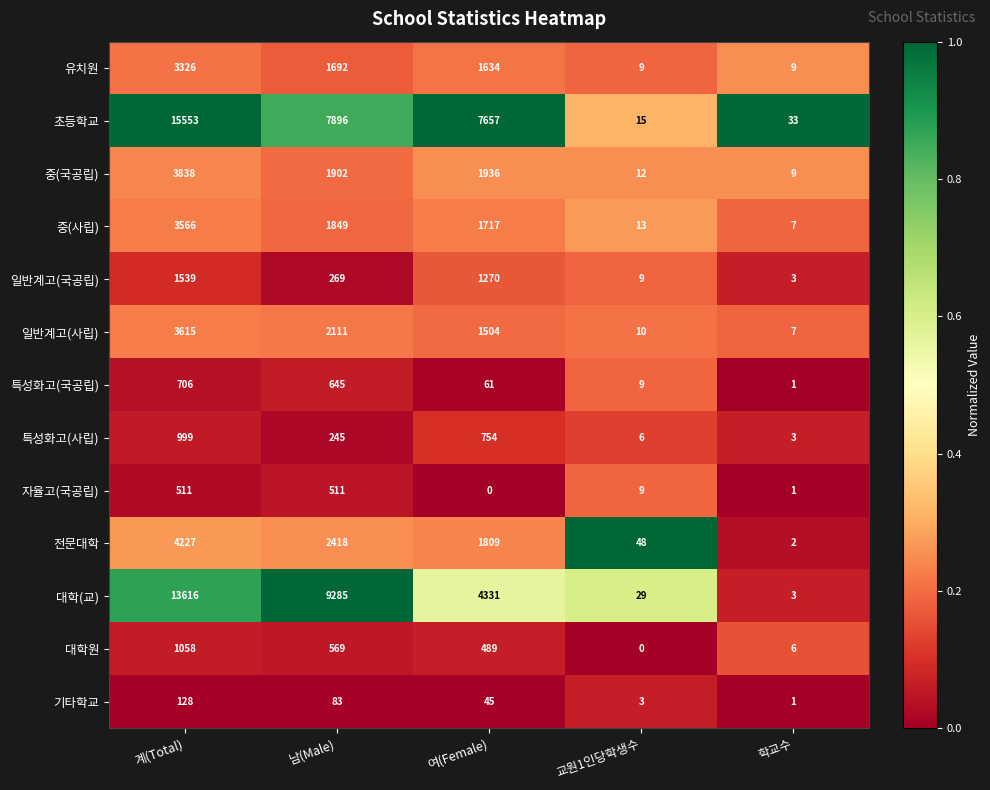

How many categories are shown in the chart?

5